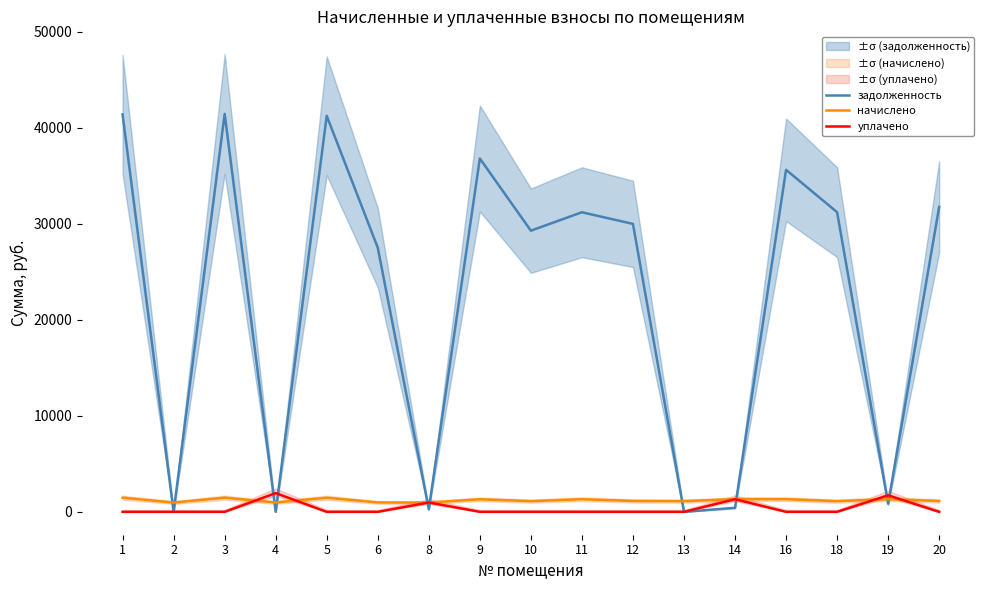

What is the highest value of the начислено series?

1474.1